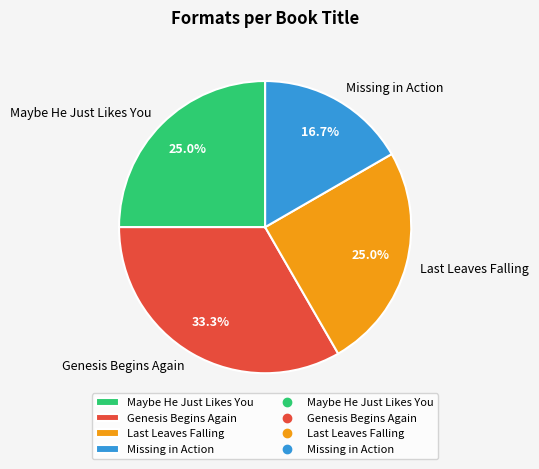

True or false: Missing in Action accounts for 17% of the total.

True